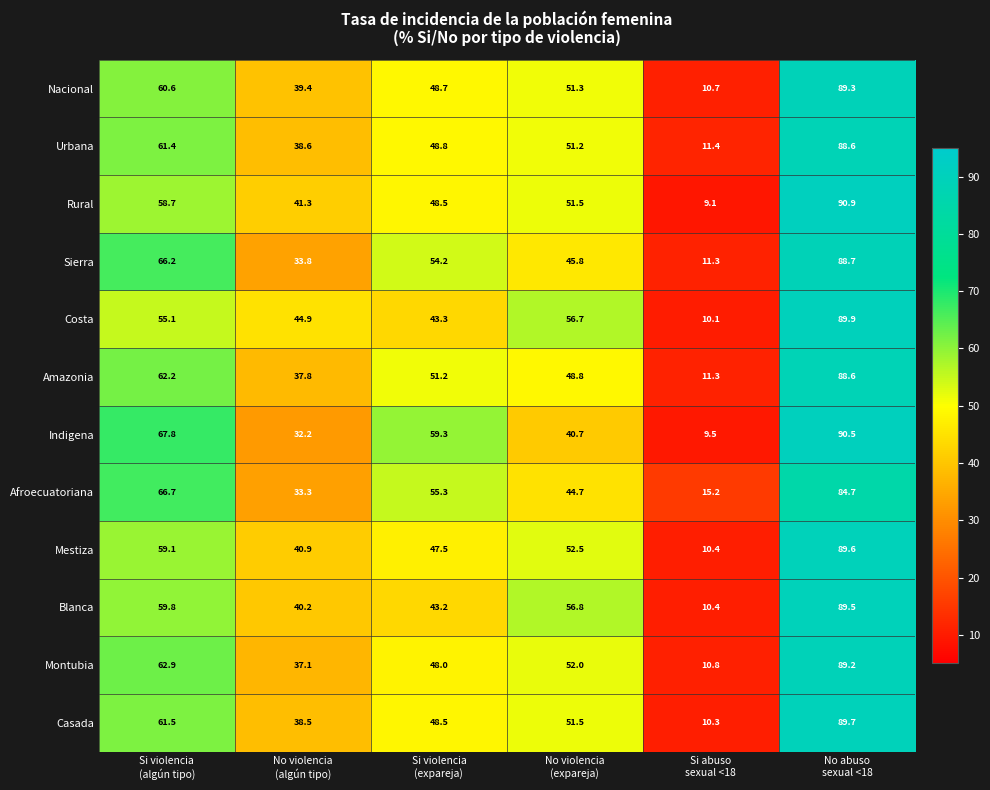

What is the difference between the maximum and second lowest values in the Casada series?

51.2